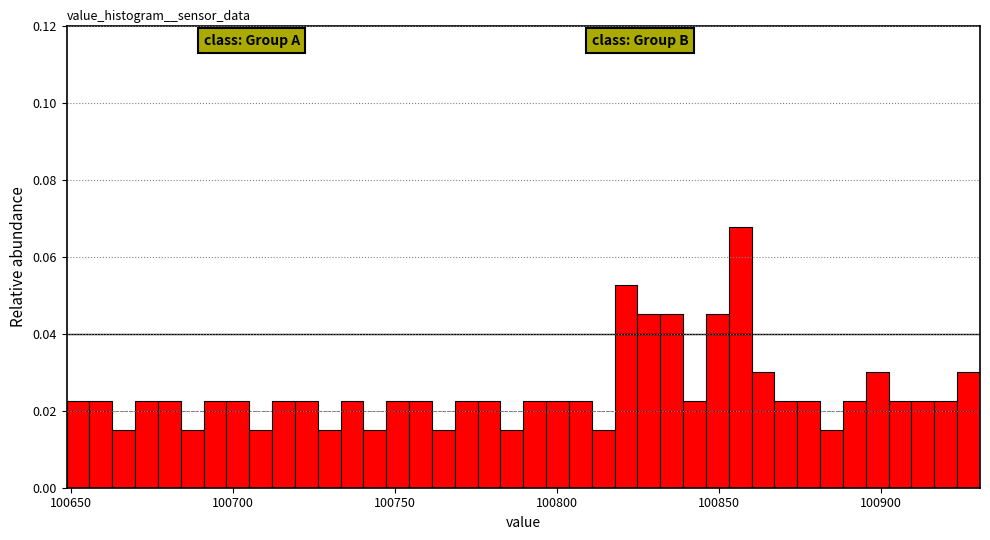

Read against the x-axis, roughly where is the centre of the tallest bar?

100855